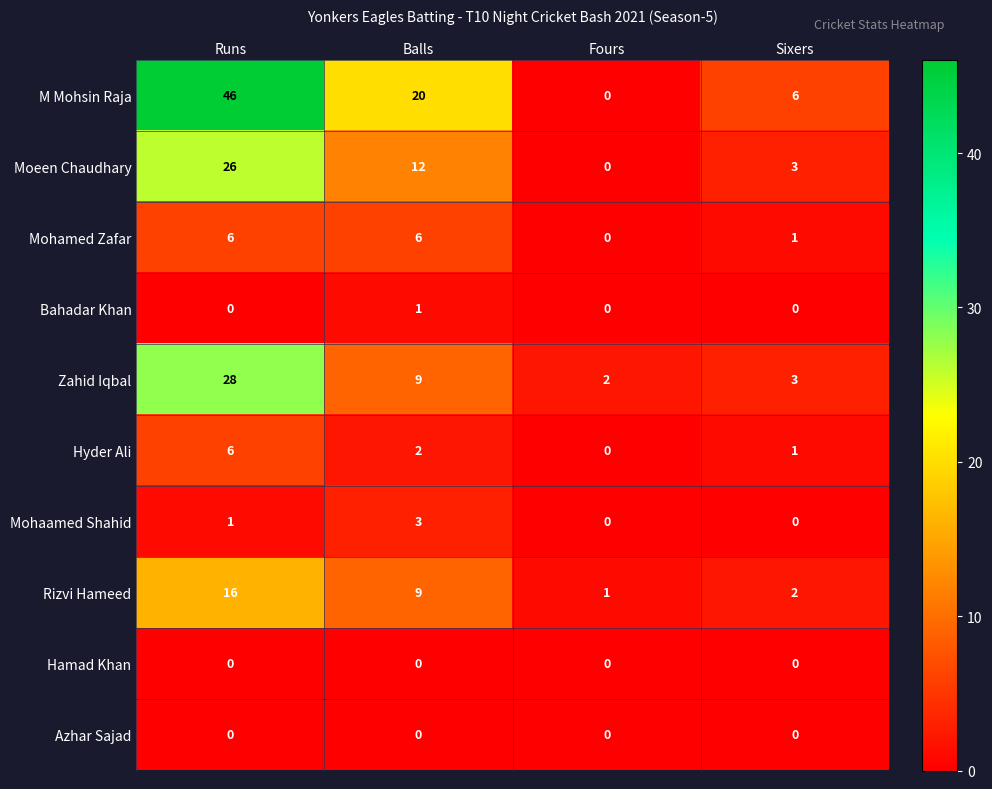

What is the average value of the M Mohsin Raja series?

18